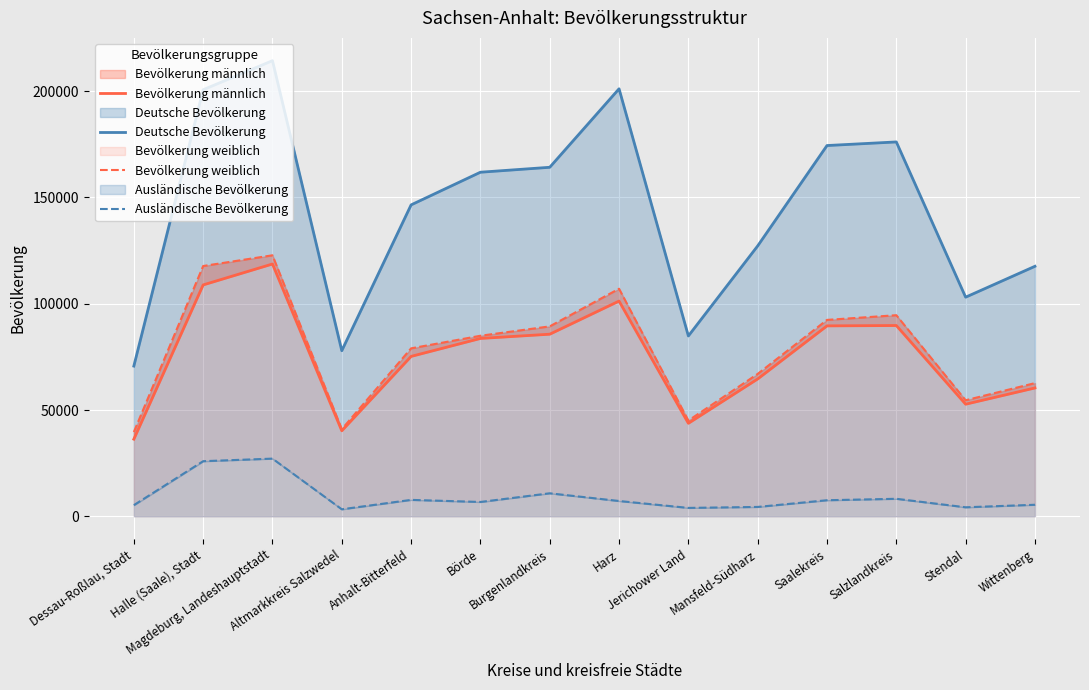

Which label corresponds to the largest value in the chart?

Magdeburg, Landeshauptstadt